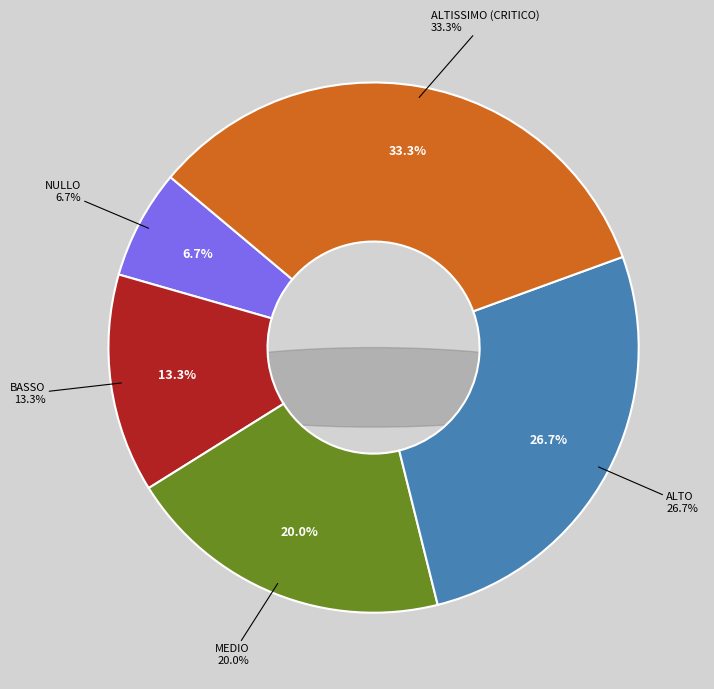

To the nearest percent, what portion does ALTO represent?

27%